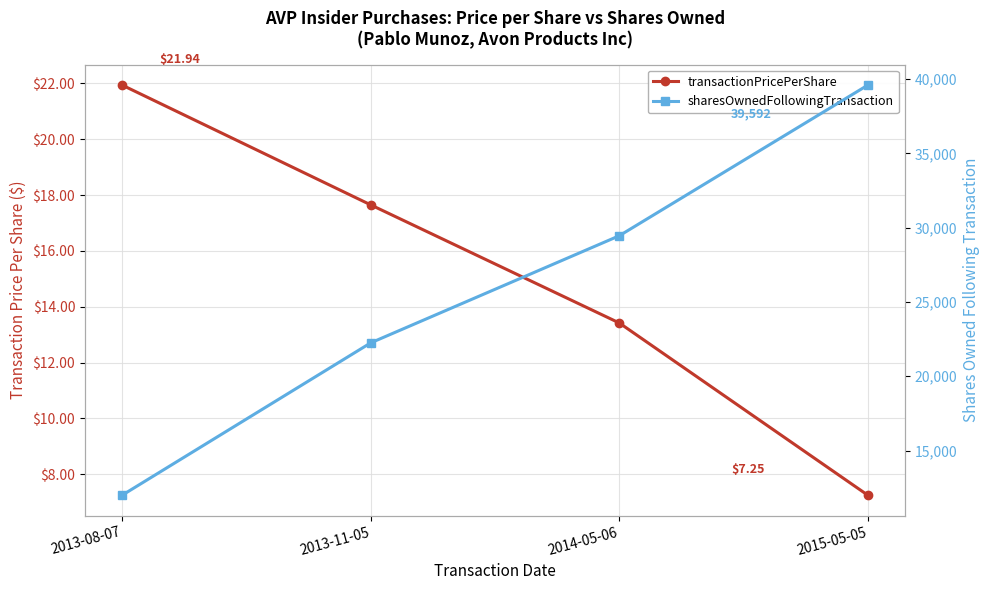

What is the label of the 1st point from the left?

2013-08-07